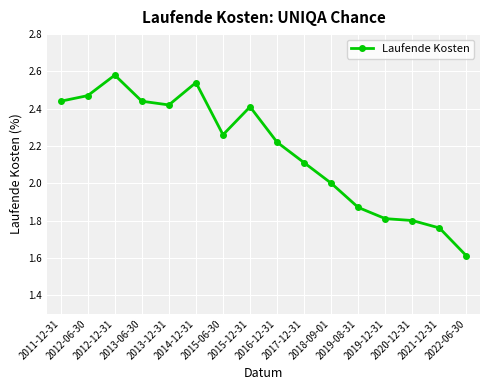

What is the value of the 10th point from the left?

2.1